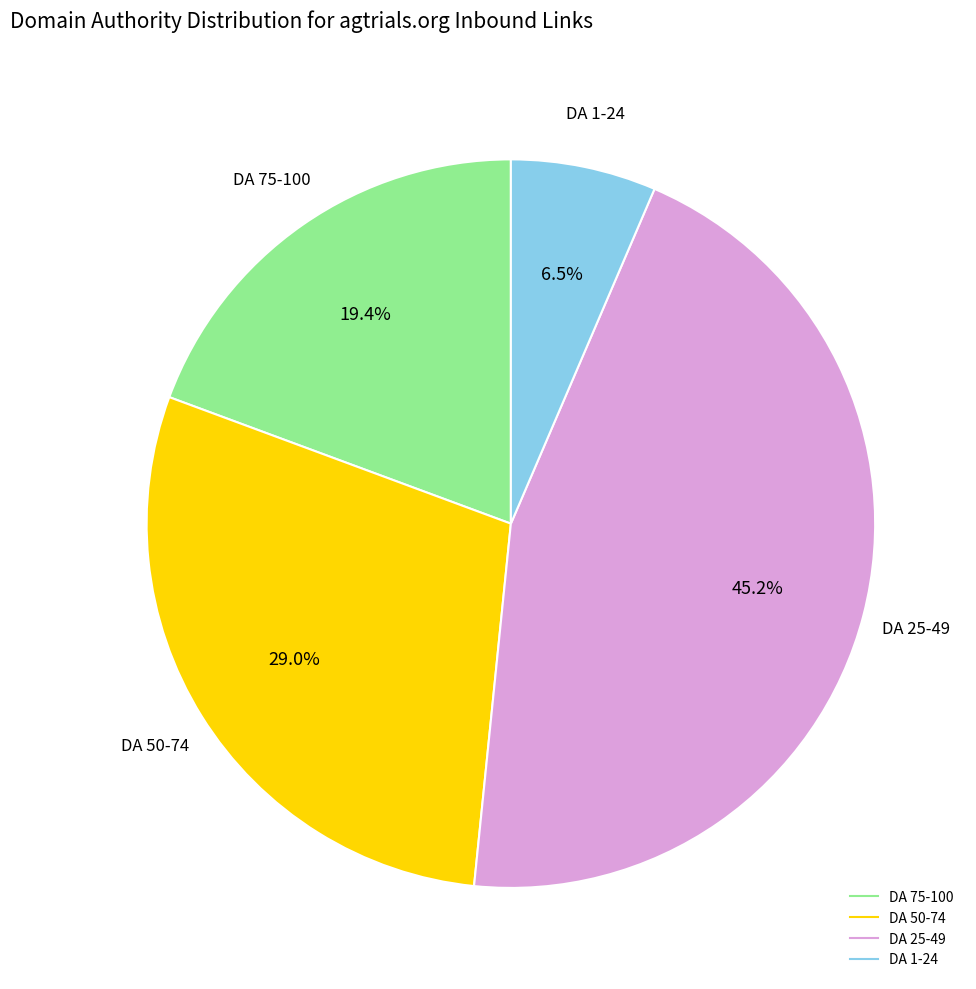

Does any single category account for the majority?

No